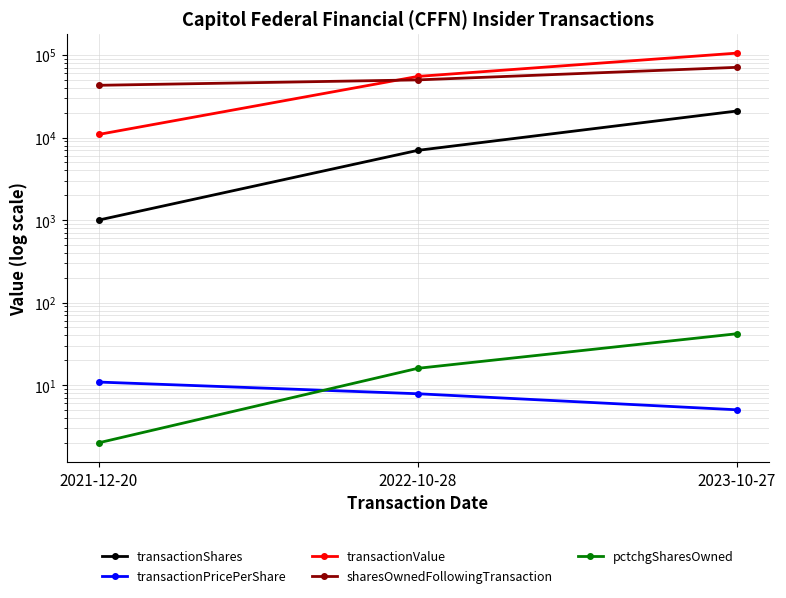

Is the value of pctchgSharesOwned at 2022-10-28 greater than the value of transactionPricePerShare at 2021-12-20?

Yes